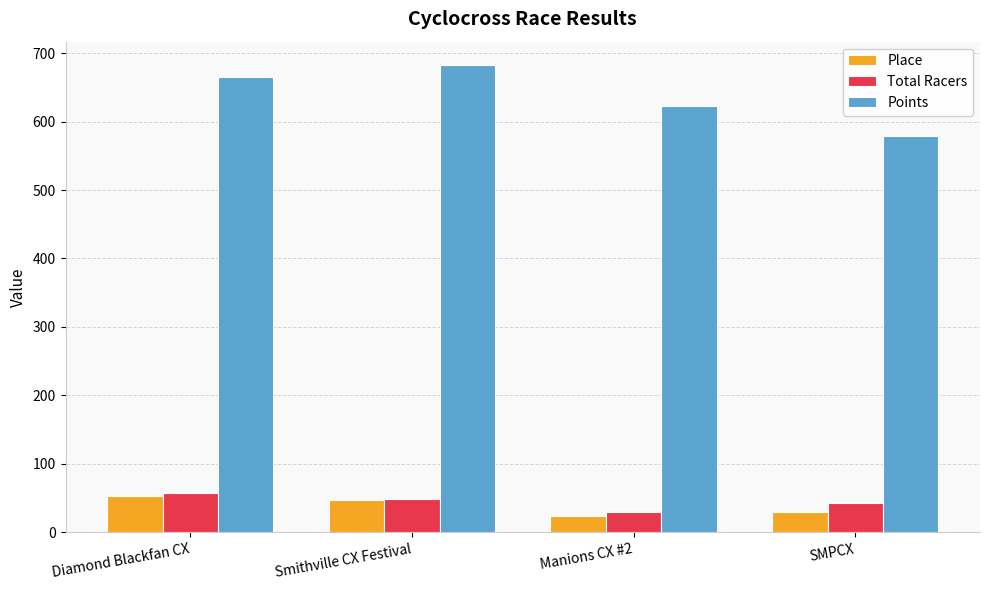

Rank the series at SMPCX from lowest to highest value.

Place, Total Racers, Points